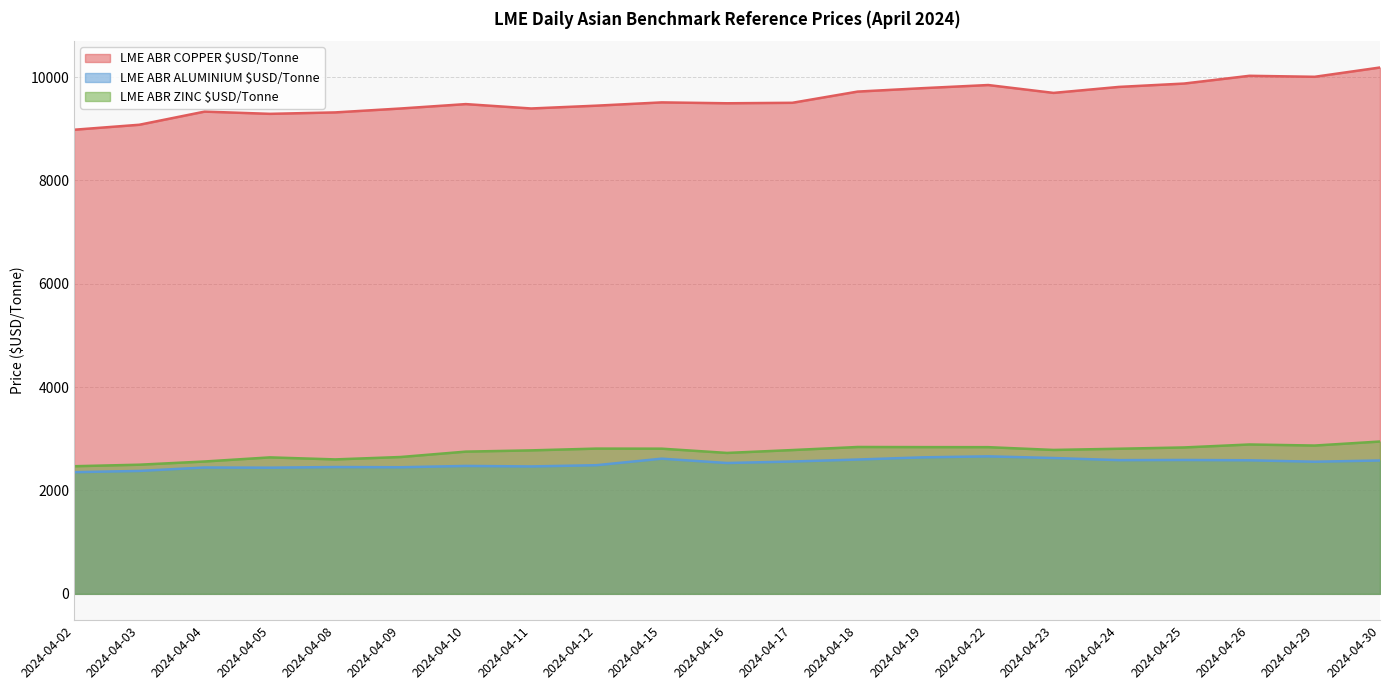

Is it true that LME ABR ALUMINIUM $USD/Tonne equals 2587.8 at 2024-04-24?

True